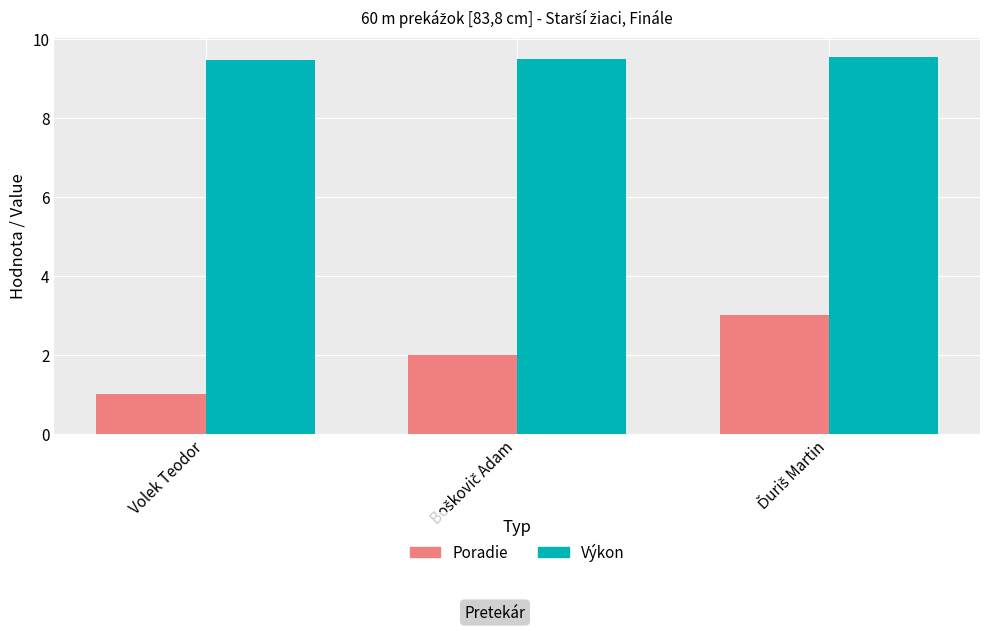

Reading left to right, extract all data points from this chart.

Poradie: 1.0	2.0	3.0
Výkon: 9.5	9.5	9.6